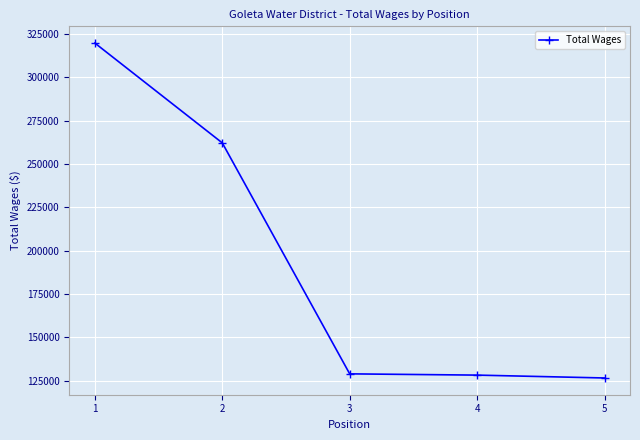

True or false: the data shows 319621 at 1.

True